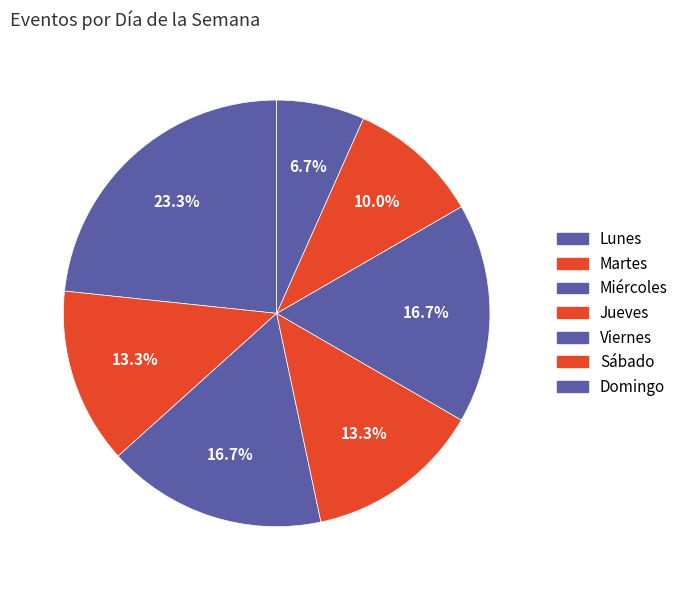

How many segments does this pie chart have?

7